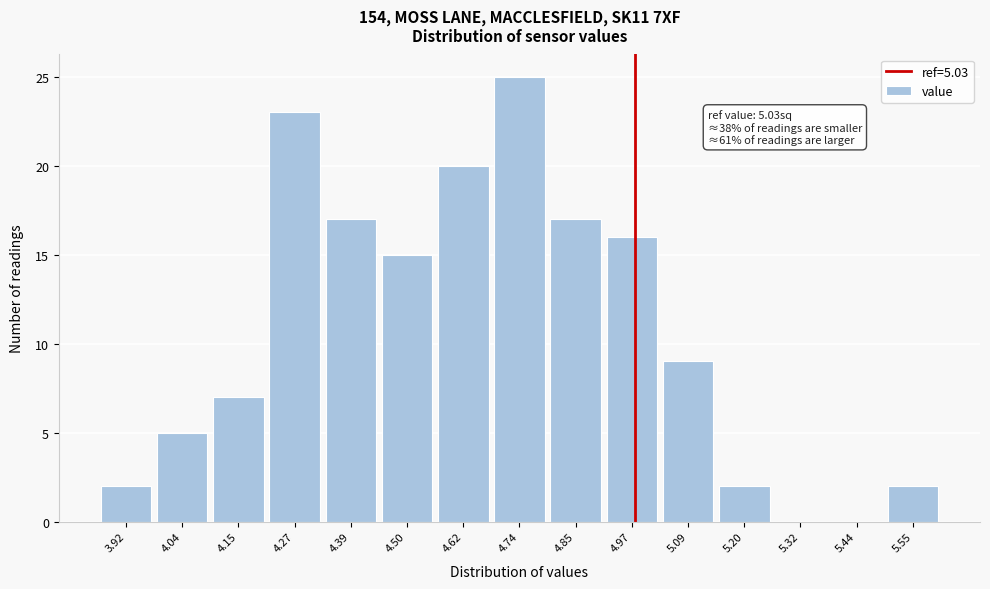

Reading left to right, list all the values displayed in this chart.

3.92=2	4.04=5	4.15=7	4.27=23	4.39=17	4.50=15	4.62=20	4.74=25	4.85=17	4.97=16	5.09=9	5.20=2	5.32=0	5.44=0	5.55=2